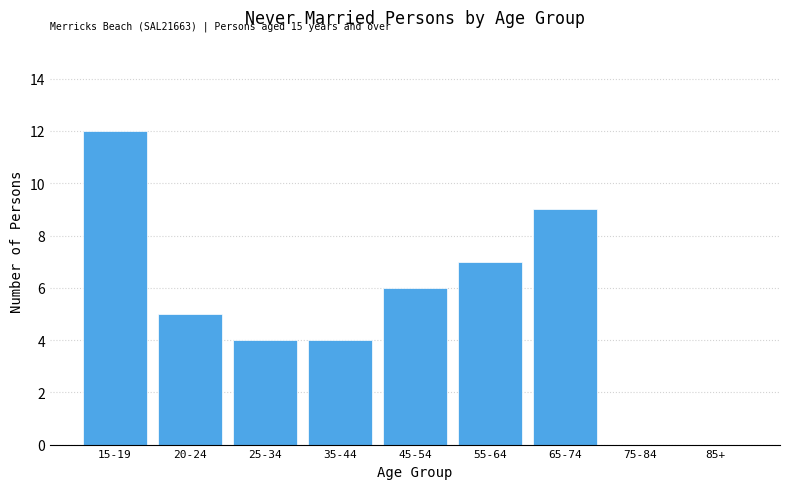

Reading right to left, extract all data points from this chart.

85+=0	75-84=0	65-74=9	55-64=7	45-54=6	35-44=4	25-34=4	20-24=5	15-19=12